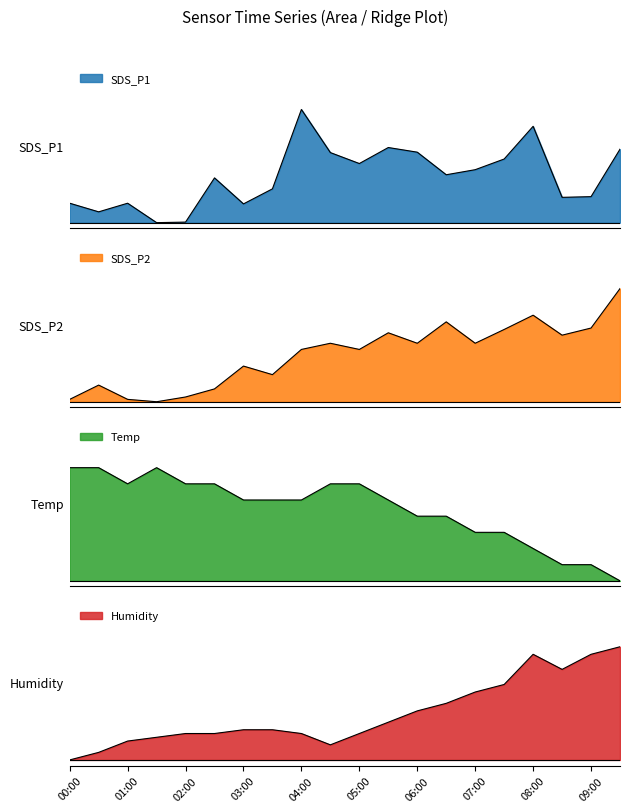

How many data points in SDS_P1 are above 0?

19